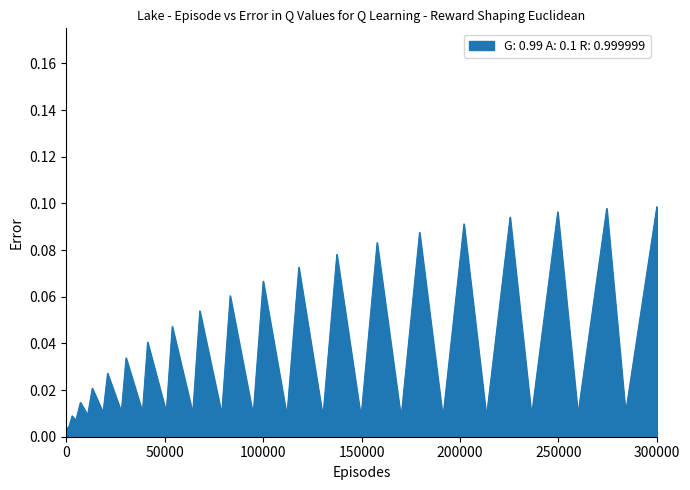

How many lines are shown in the chart?

1